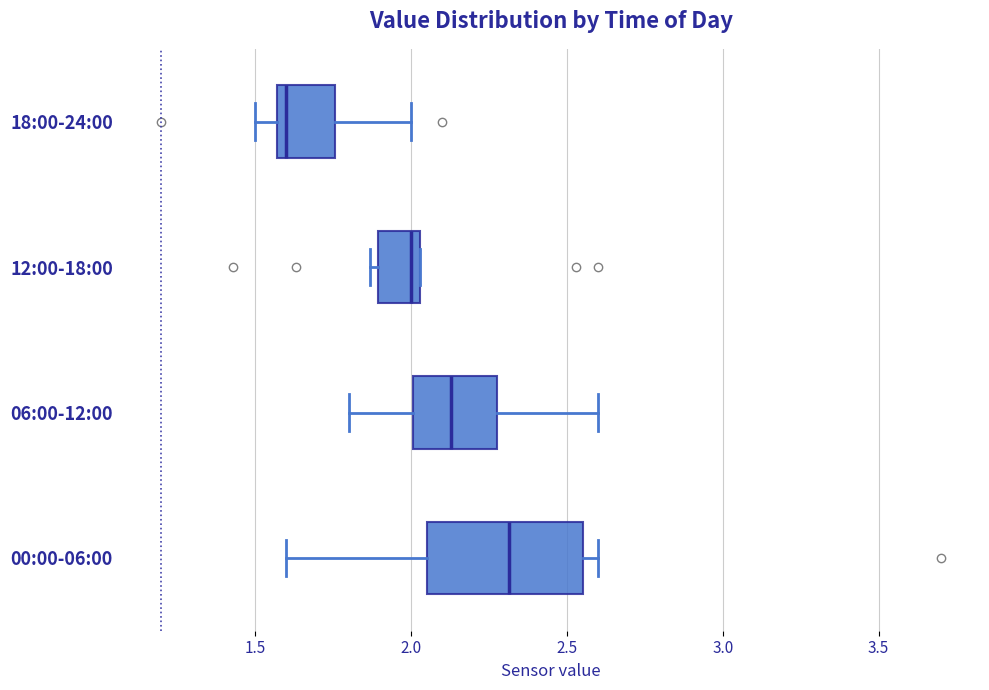

Reading bottom to top, transcribe this box plot: for each box, give where its median line is, the range the box spans, and where its two whiskers end, as read against the x-axis. The values are not printed on the chart, so give them approximately, as read against the axis.

00:00-06:00: median 2.30, box 2.05 to 2.55, whiskers 1.60 to 2.60
06:00-12:00: median 2.15, box 2.00 to 2.30, whiskers 1.80 to 2.60
12:00-18:00: median 2.00, box 1.90 to 2.05, whiskers 1.85 to 2.05
18:00-24:00: median 1.60, box 1.55 to 1.75, whiskers 1.50 to 2.00